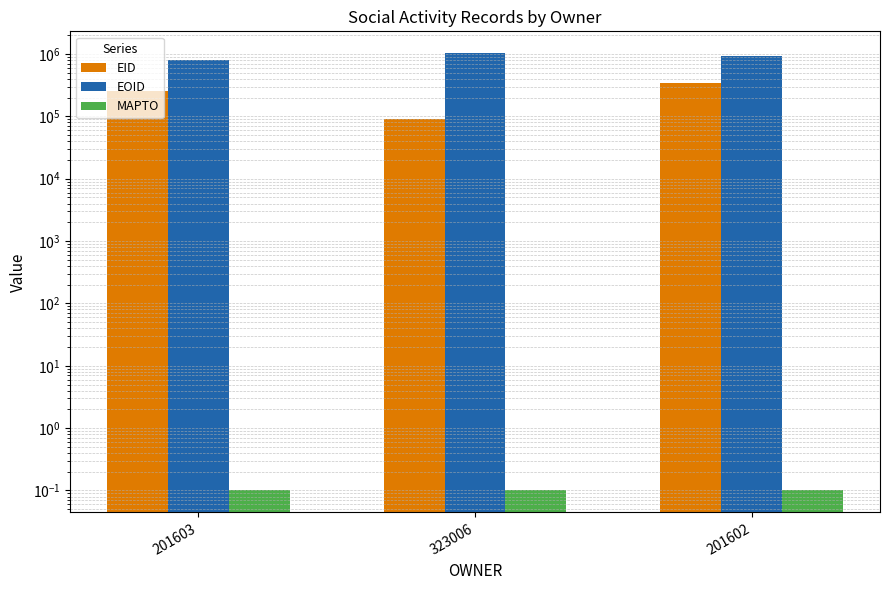

At which category does the chart reach its peak across all series?

323006